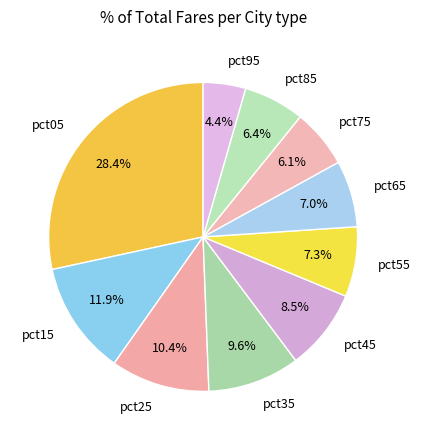

How many slices are in this pie chart?

10